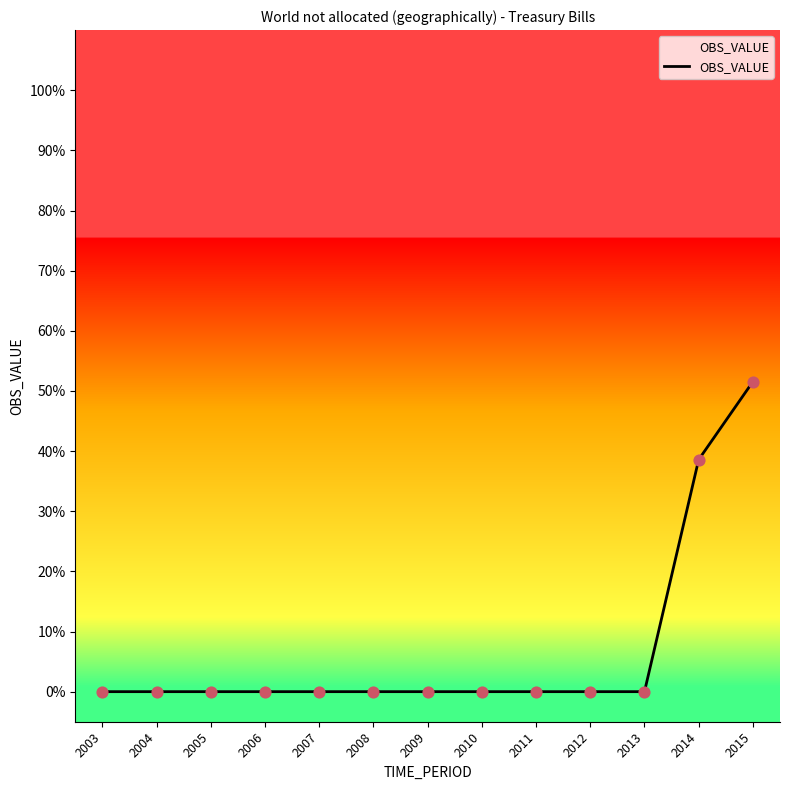

What is the change in value from 2009 to 2015?

+0.5